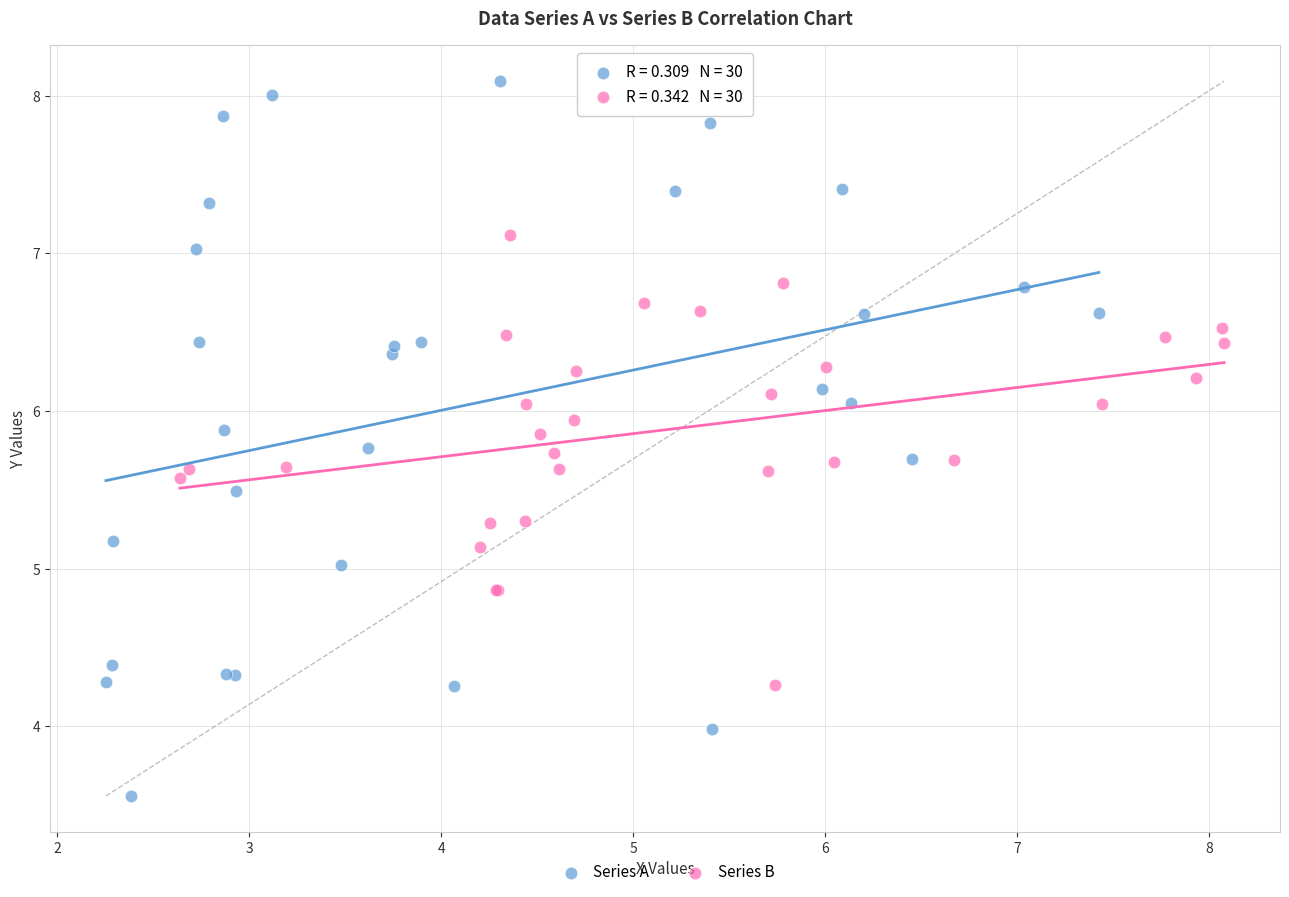

Which series contains the lowest Y value?

Series A